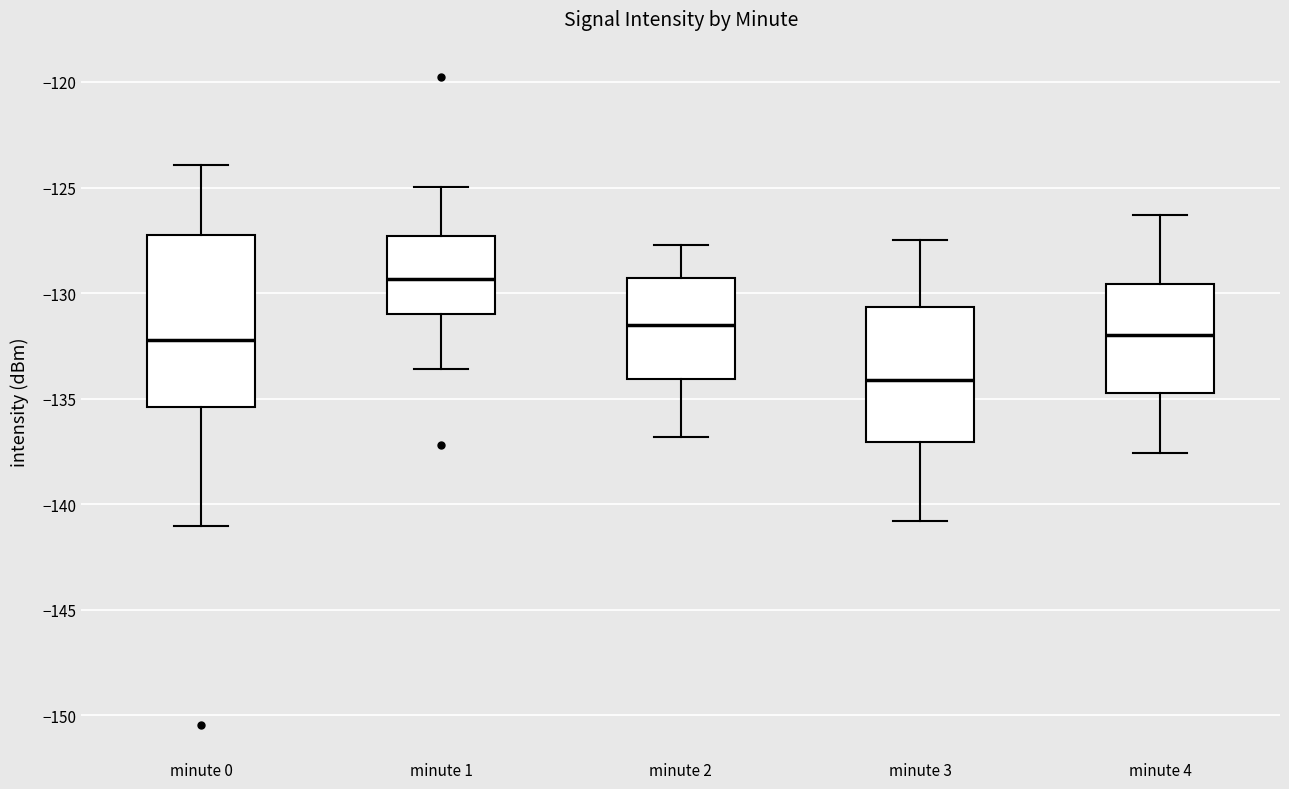

Where does the median line of the box for minute 4 sit on the y-axis? The values are not printed on the chart, so give them approximately, as read against the axis.

-132.0